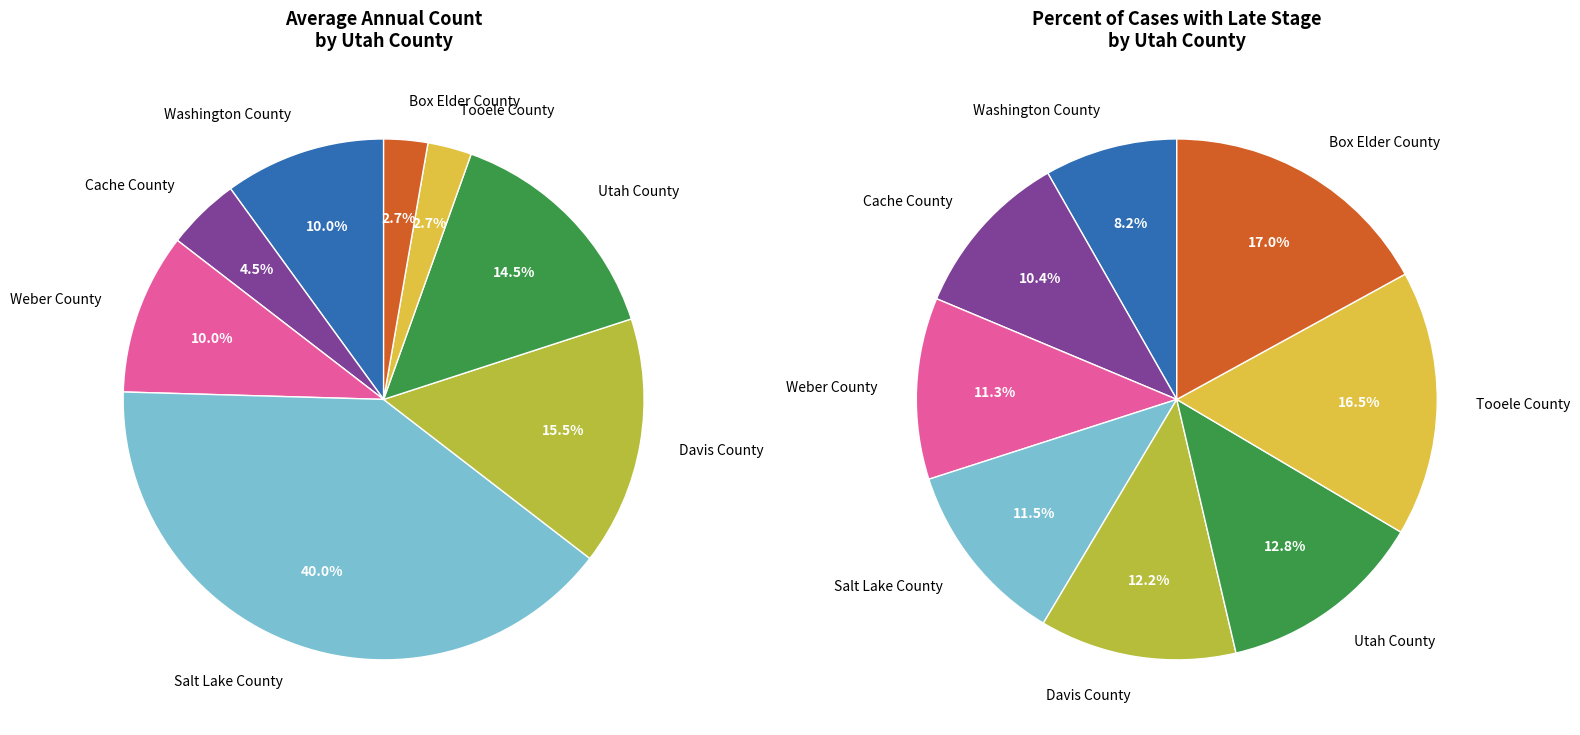

To the nearest percent, what percentage of the pie is Box Elder County?

3%